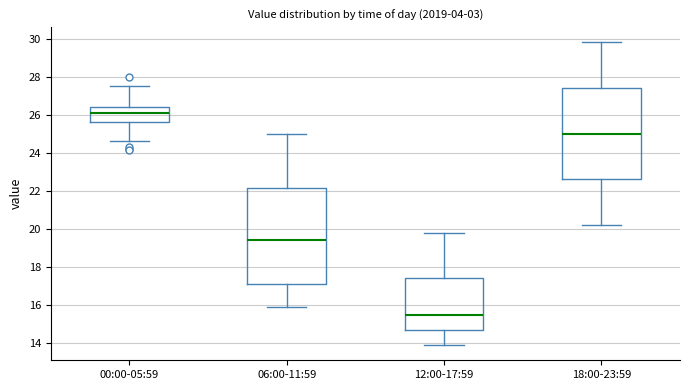

Which box is the tallest, from its lower edge to its upper edge?

06:00-11:59